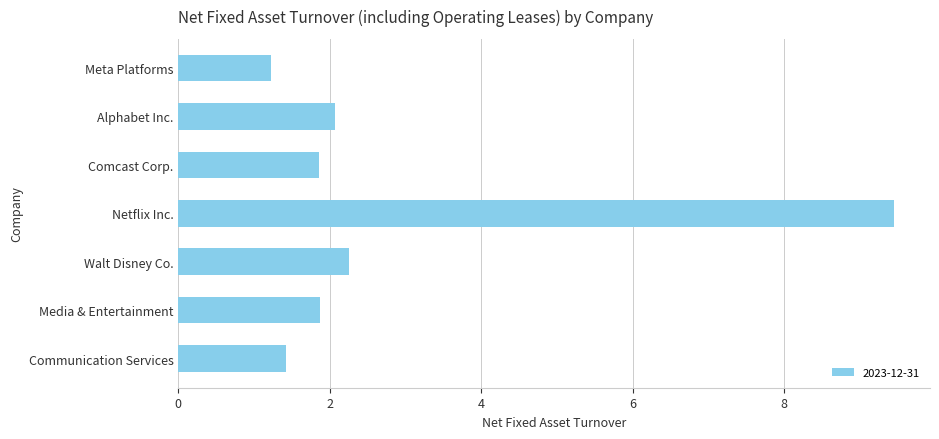

What position from the bottom is Walt Disney Co.?

3